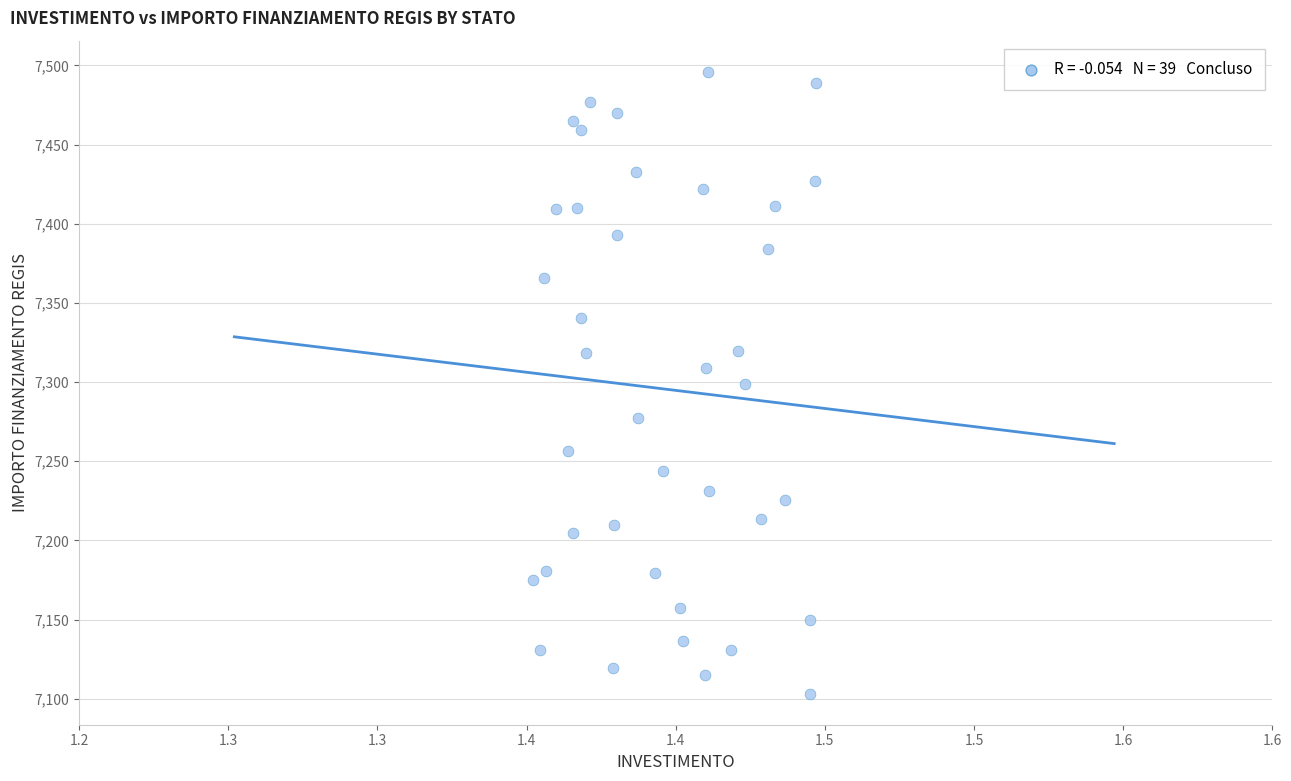

What is the range of Y values (max minus min)?

392.5